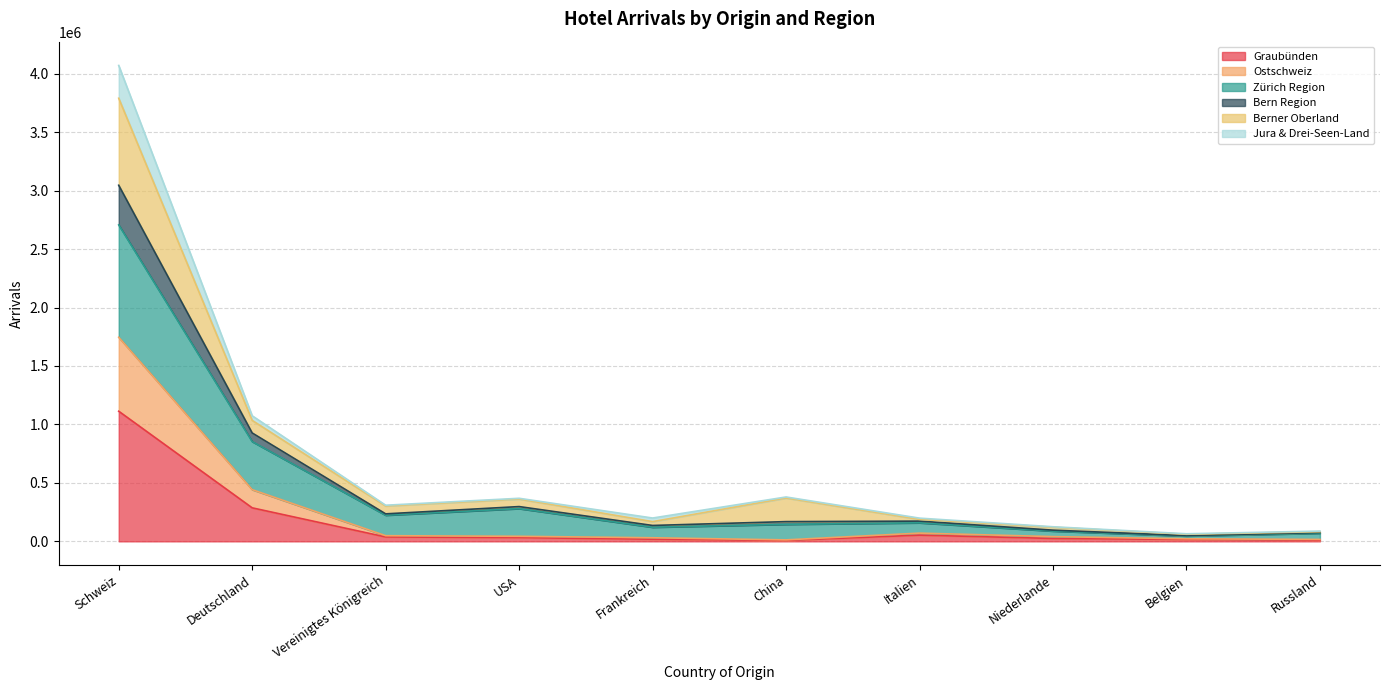

At which category is the sum across all series the highest?

Schweiz